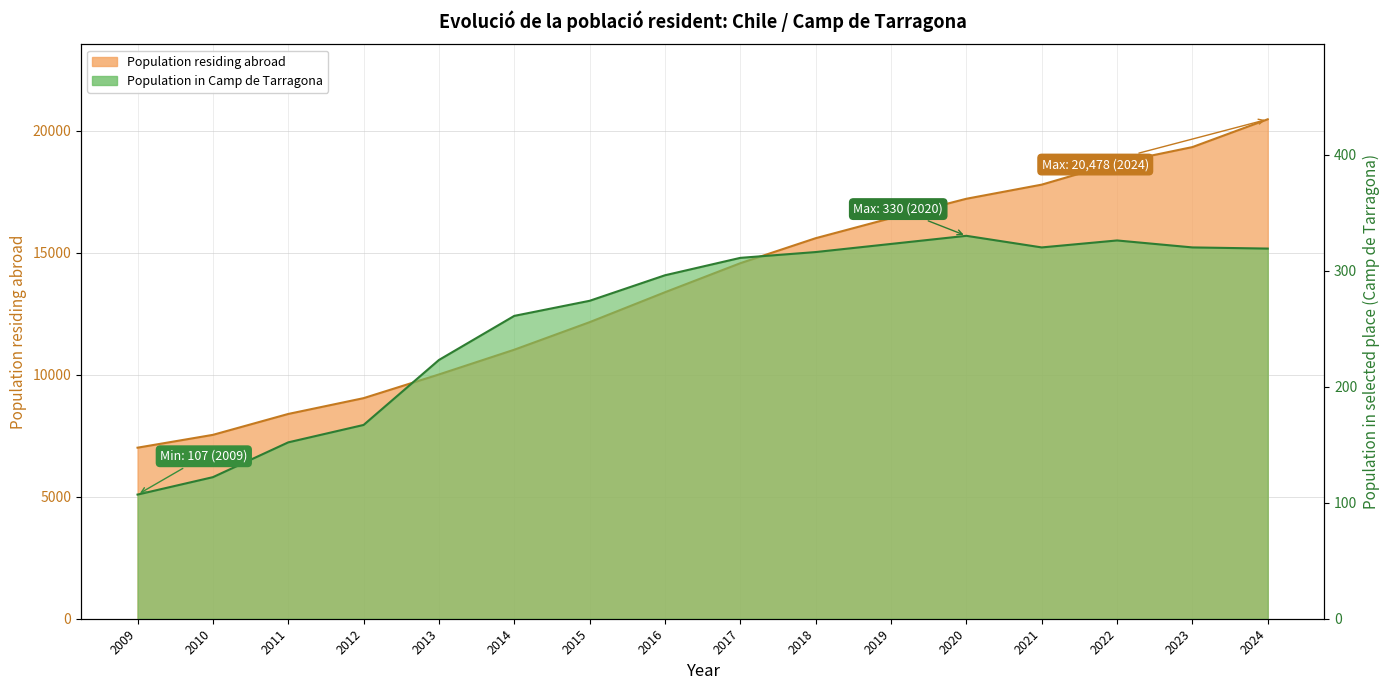

Which category has the highest value across all series?

2024